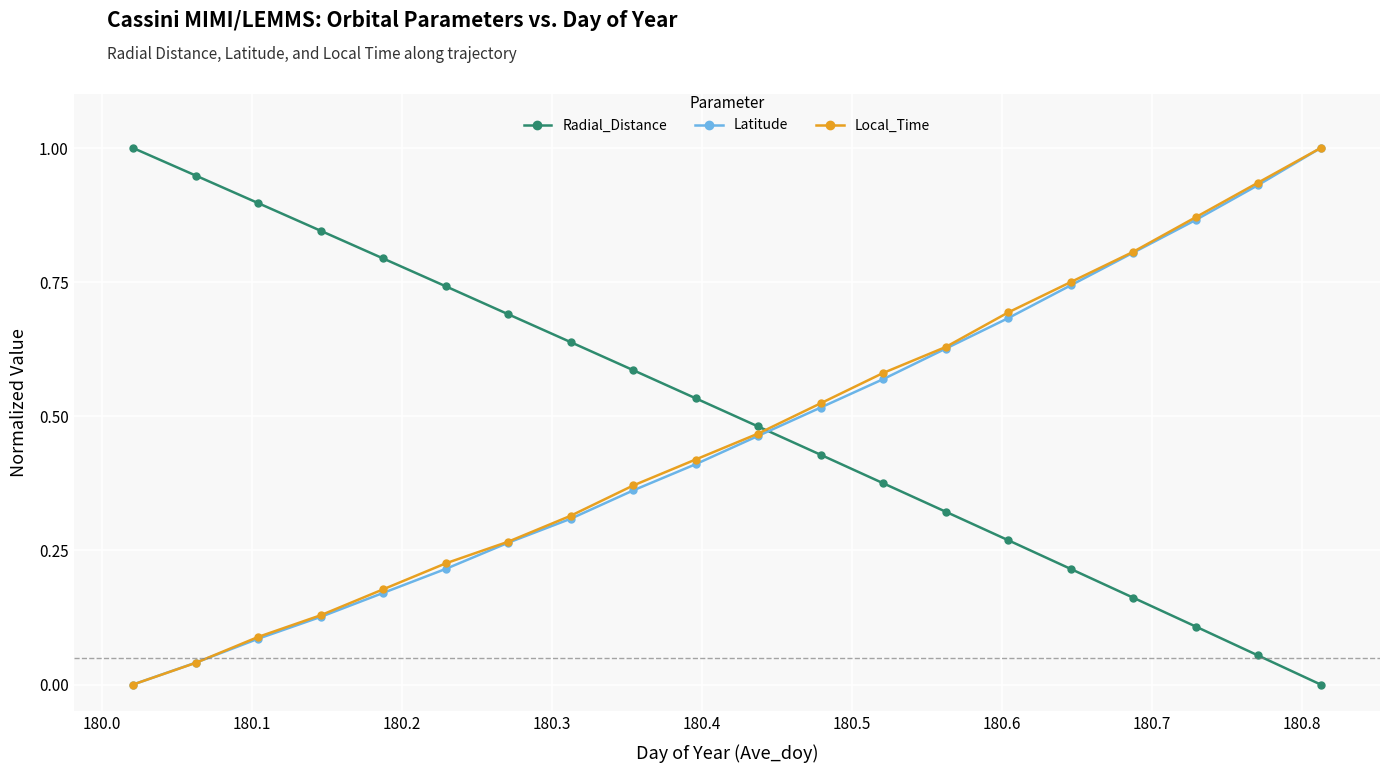

What is the highest value of the Local_Time series?

1.0